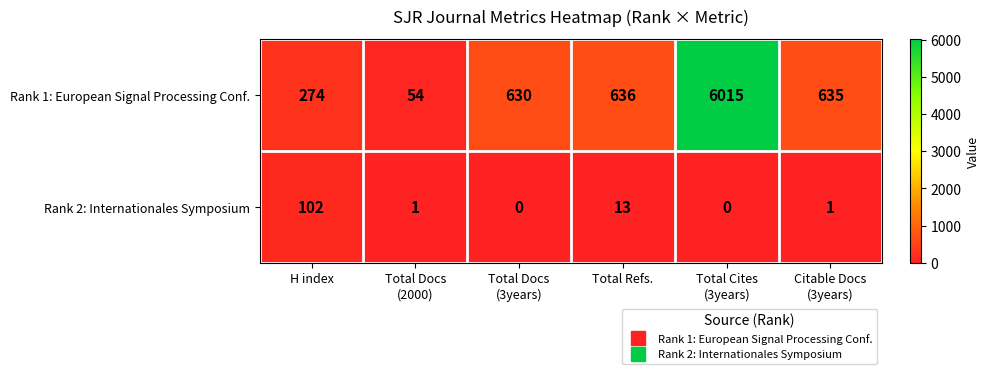

Reading left to right, extract all data points from this chart.

Rank 1: European Signal Processing Conf.: 274	54	630	636	6015	635
Rank 2: Internationales Symposium: 102	1	0	13	0	1